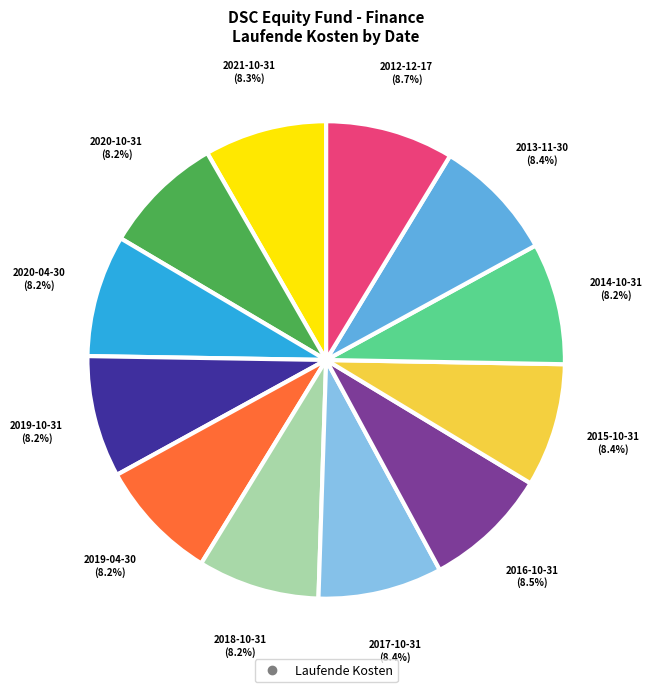

Count the number of slices in the pie.

12